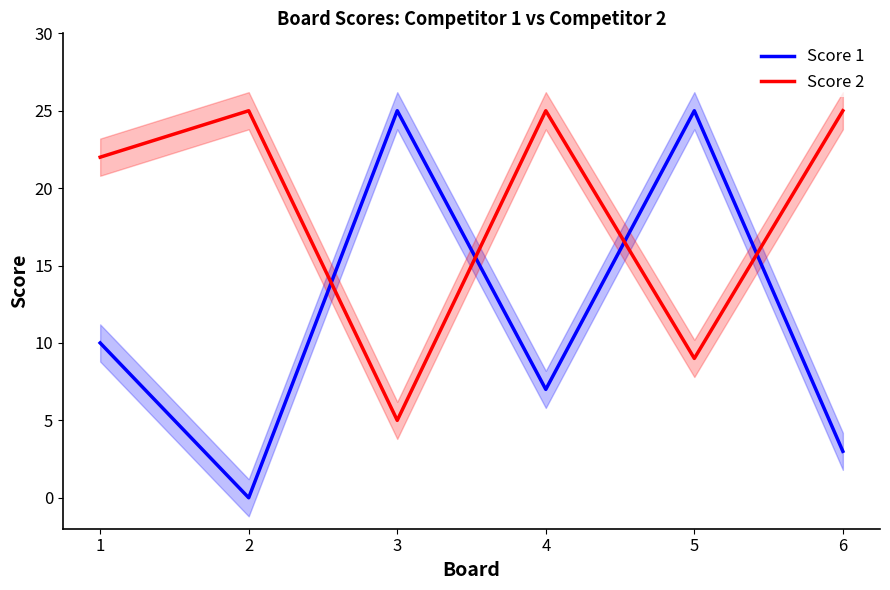

List the series in order of their overall mean, highest first.

Score 2, Score 1